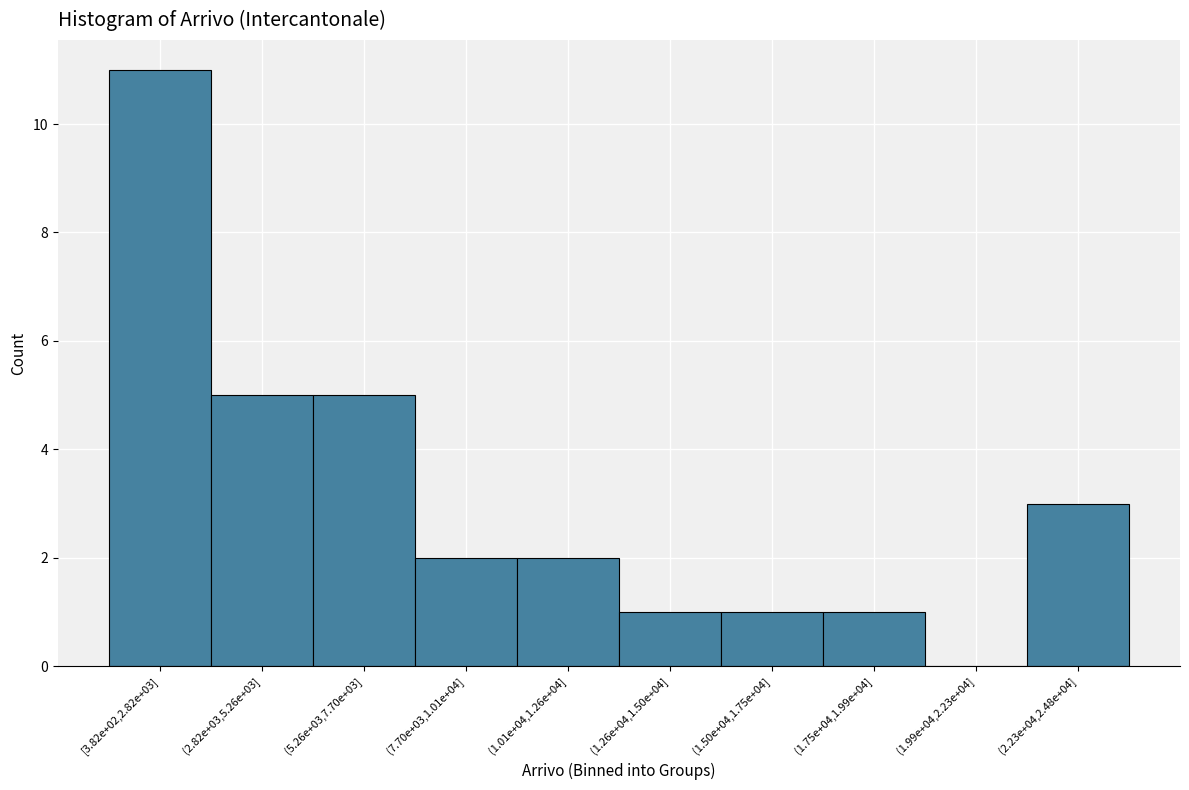

Reading left to right, list all the values displayed in this chart.

[3.82e+02,2.82e+03]=11	(2.82e+03,5.26e+03]=5	(5.26e+03,7.70e+03]=5	(7.70e+03,1.01e+04]=2	(1.01e+04,1.26e+04]=2	(1.26e+04,1.50e+04]=1	(1.50e+04,1.75e+04]=1	(1.75e+04,1.99e+04]=1	(1.99e+04,2.23e+04]=0	(2.23e+04,2.48e+04]=3